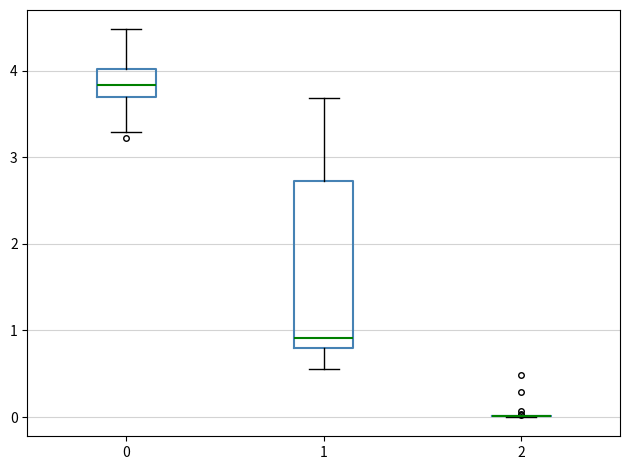

Reading left to right, transcribe this box plot: for each box, give where its median line is, the range the box spans, and where its two whiskers end, as read against the y-axis. The values are not printed on the chart, so give them approximately, as read against the axis.

0: median 3.8, box 3.7 to 4.0, whiskers 3.3 to 4.5
1: median 0.9, box 0.8 to 2.7, whiskers 0.6 to 3.7
2: box collapsed to a line at 0.0, whiskers 0.0 to 0.0